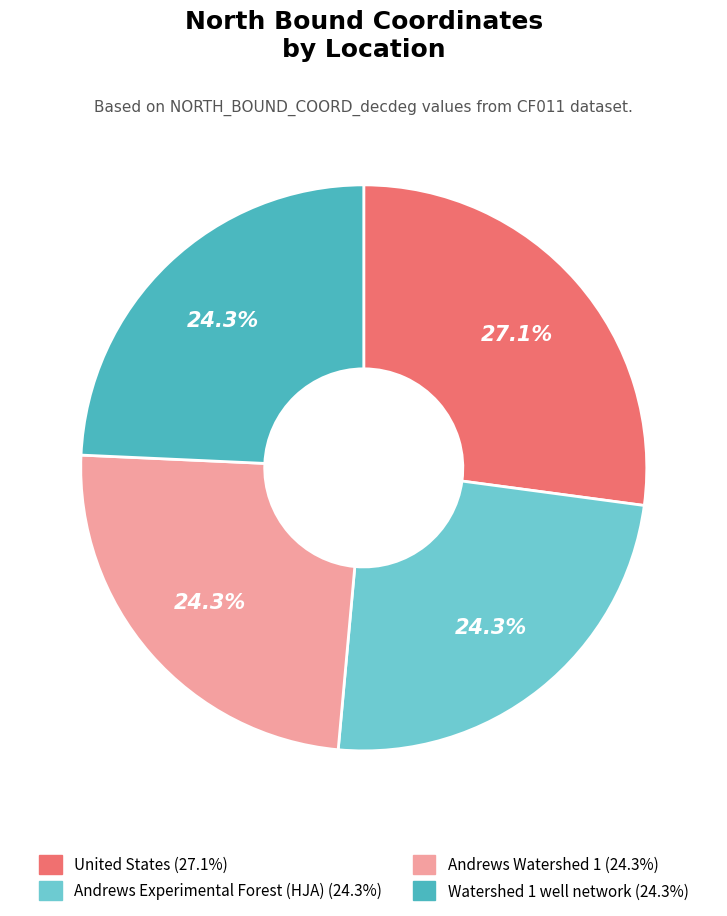

To the nearest percent, what portion does Andrews Experimental Forest (HJA) represent?

24%